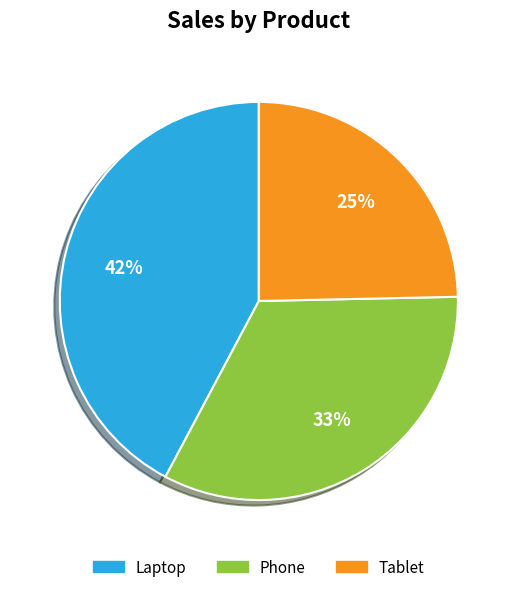

Is the sum of Phone and Laptop greater than half?

Yes